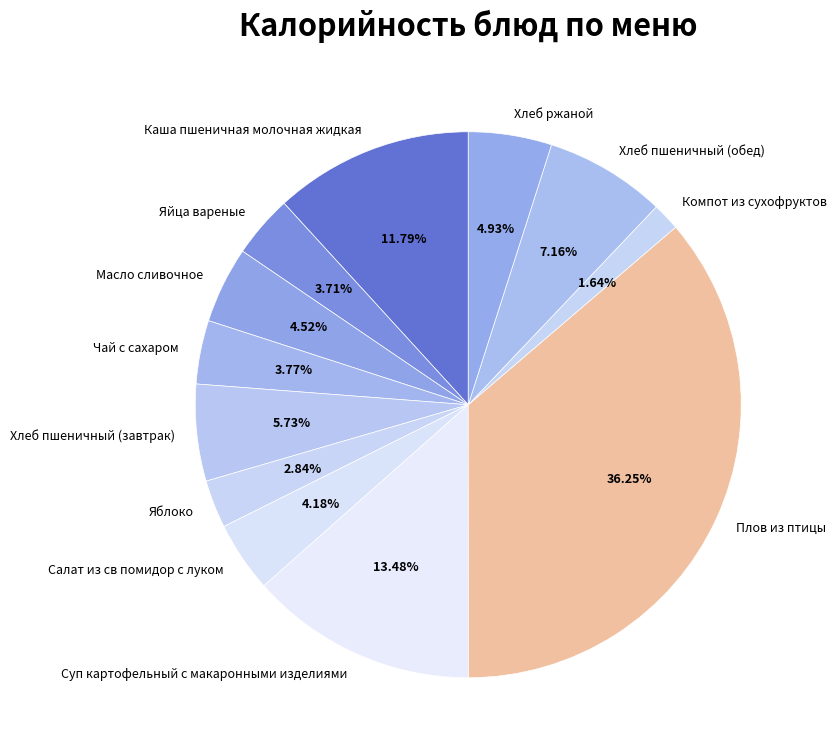

Does any single category account for the majority?

No